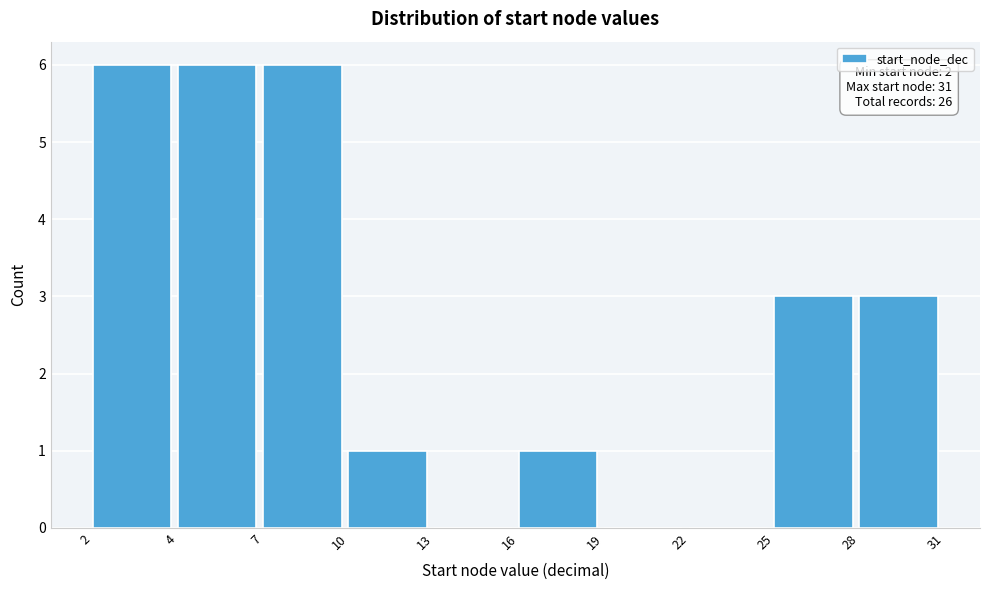

Reading left to right, extract all data points from this chart.

2=6	4=6	7=6	10=1	13=0	16=1	19=0	22=0	25=3	28=3